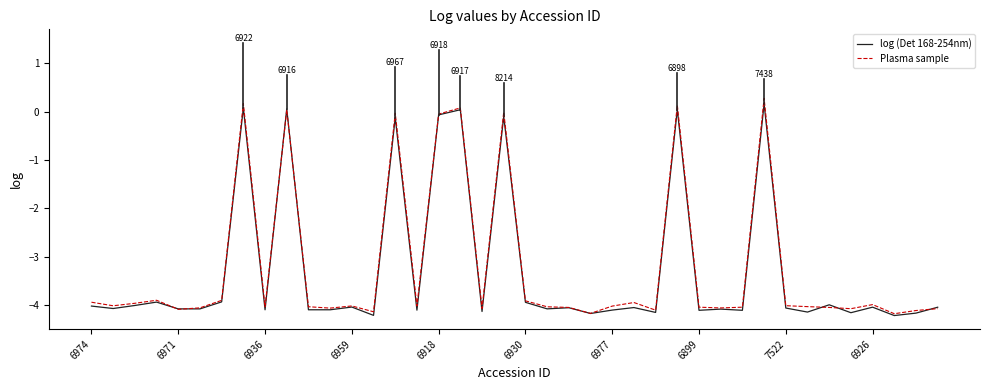

What is the smallest value displayed?

-4.2